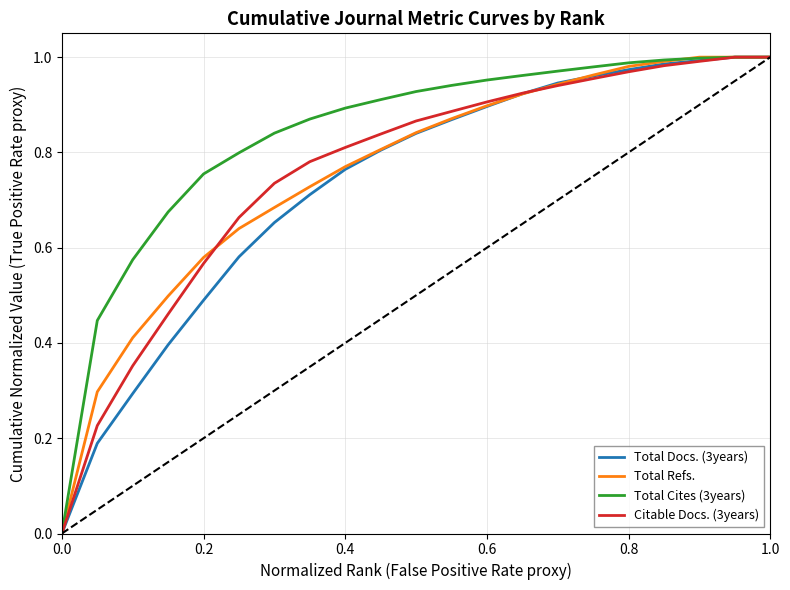

How many series are shown in this chart?

4